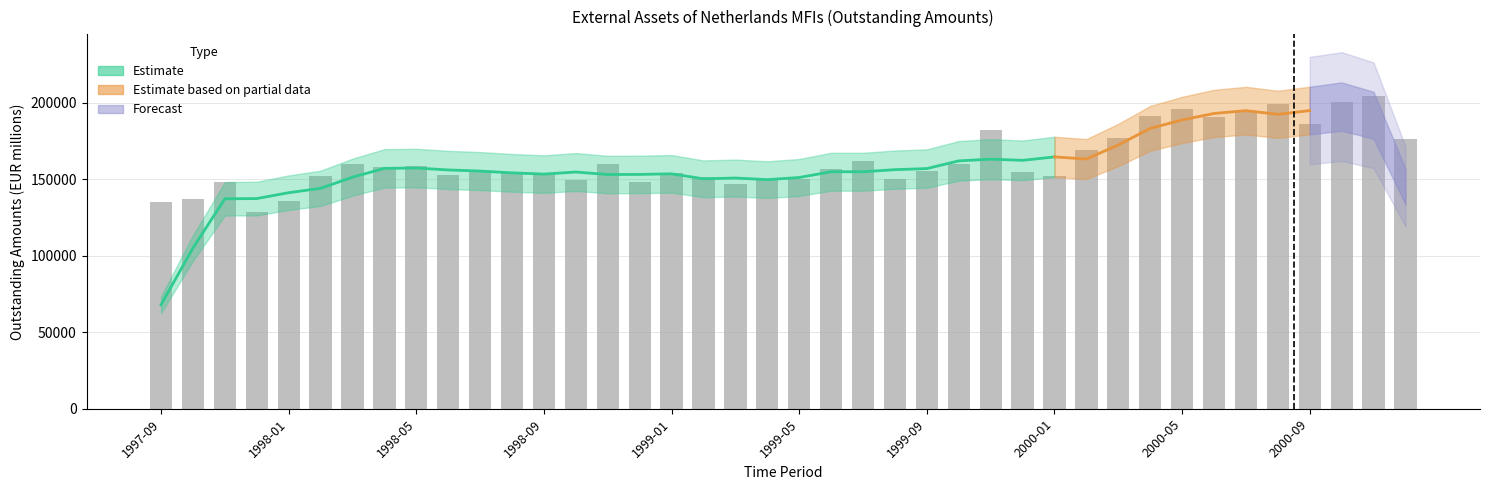

What is the ratio of the value at 2000-10 to the value at 1998-11?

1.3